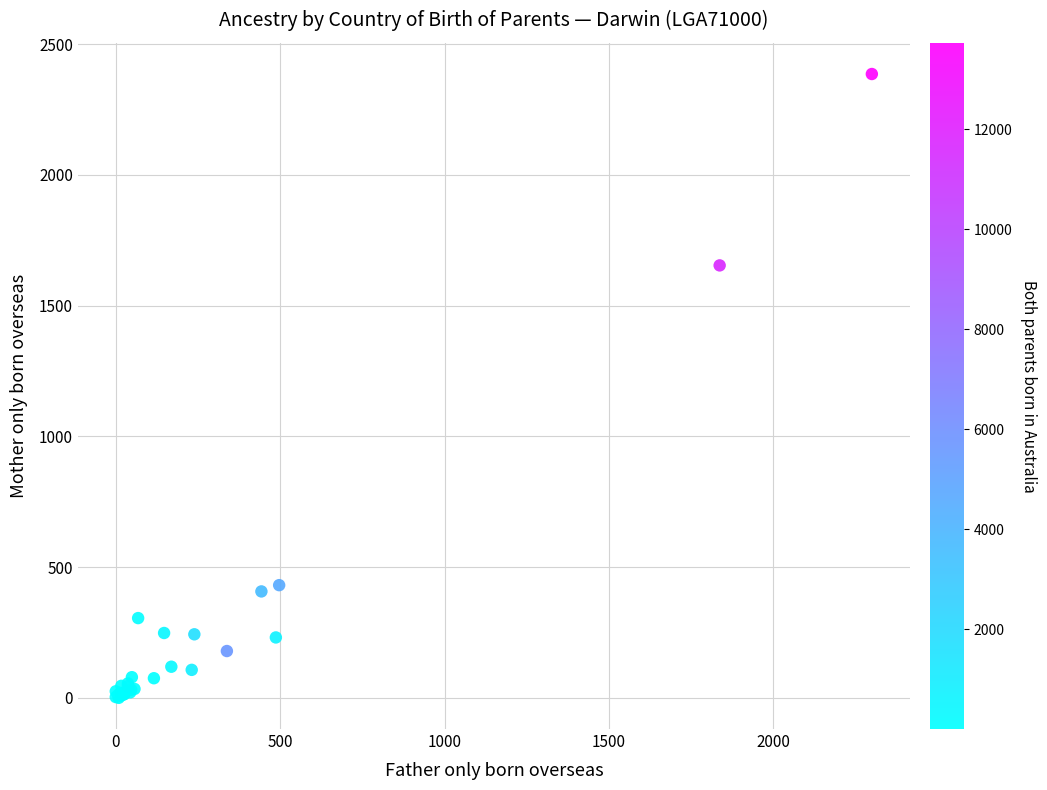

What Y value in the scatter plot is closest to 1193?

1654